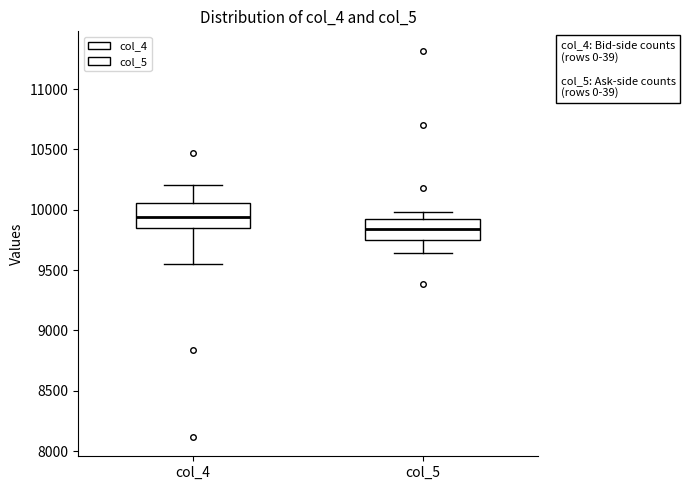

Which box's median line is the highest?

col_4